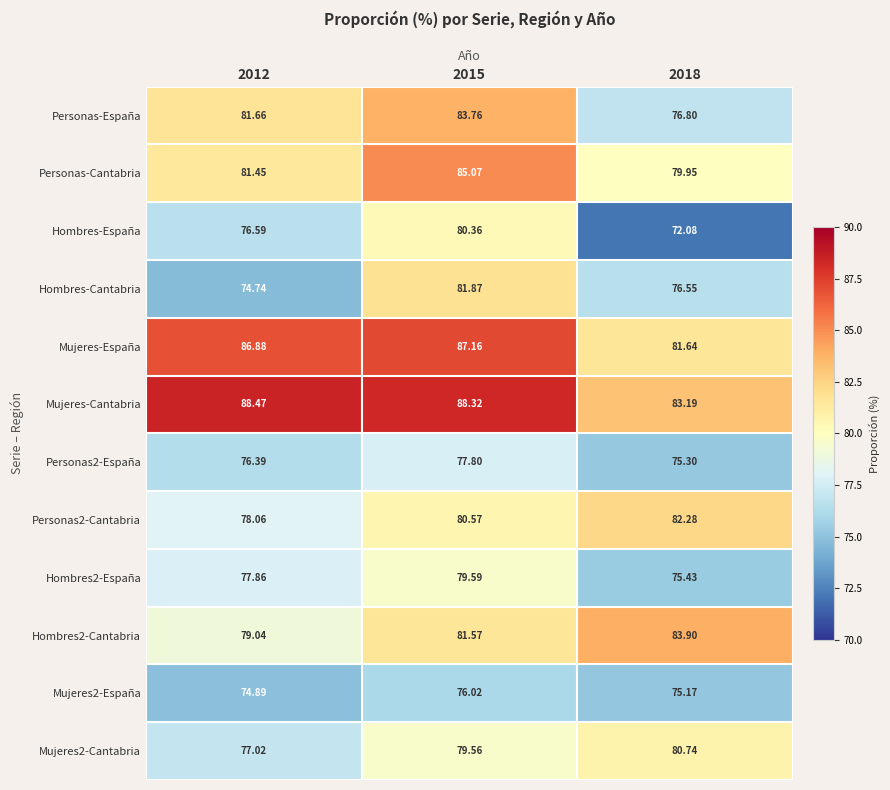

How many values in the Mujeres2-Cantabria series exceed 79?

2